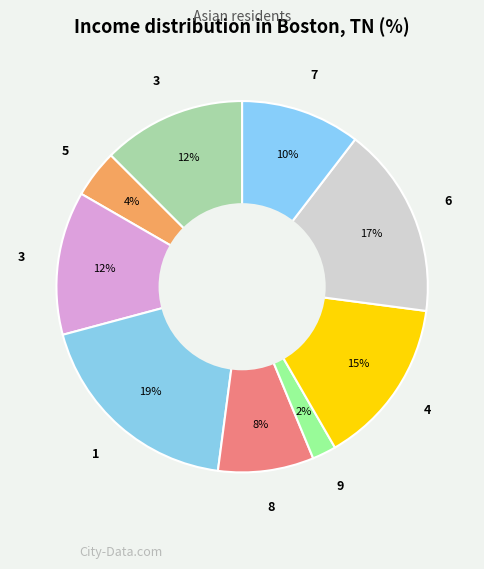

Rank the categories by value from highest to lowest.

1, 6, 4, 3, 3, 7, 8, 5, 9